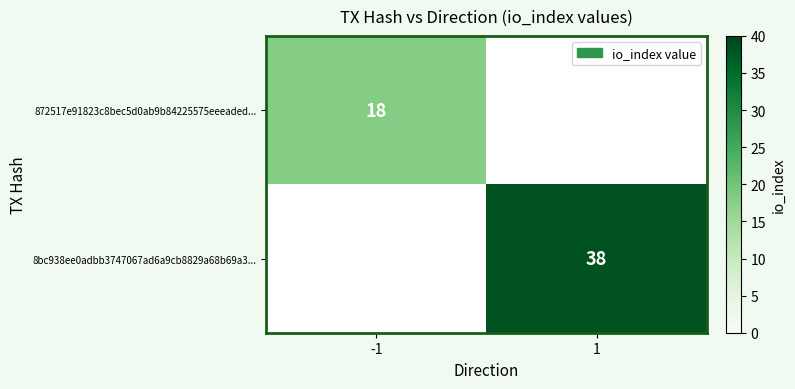

Count the number of categories in the chart.

2